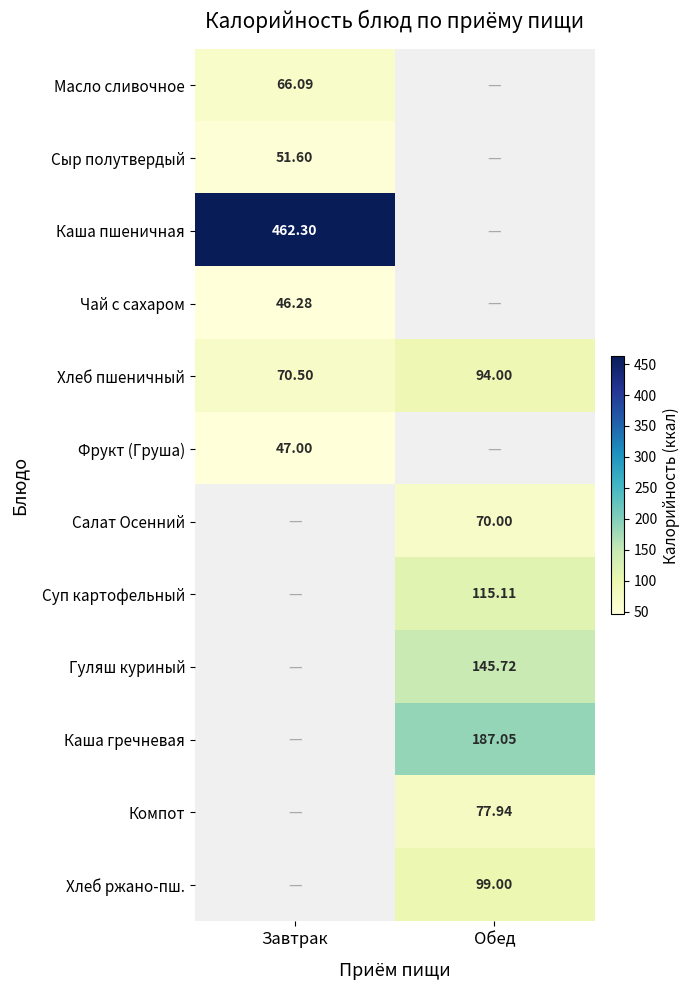

Is the value of Каша гречневая at Обед greater than the value of Хлеб пшеничный at Обед?

Yes